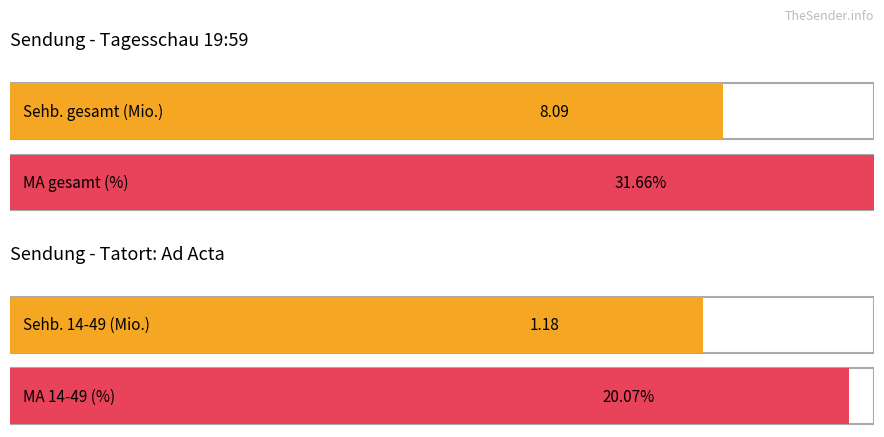

True or false: RTL has a value of 2.6 at Landtagswahl Brandenburg.

False